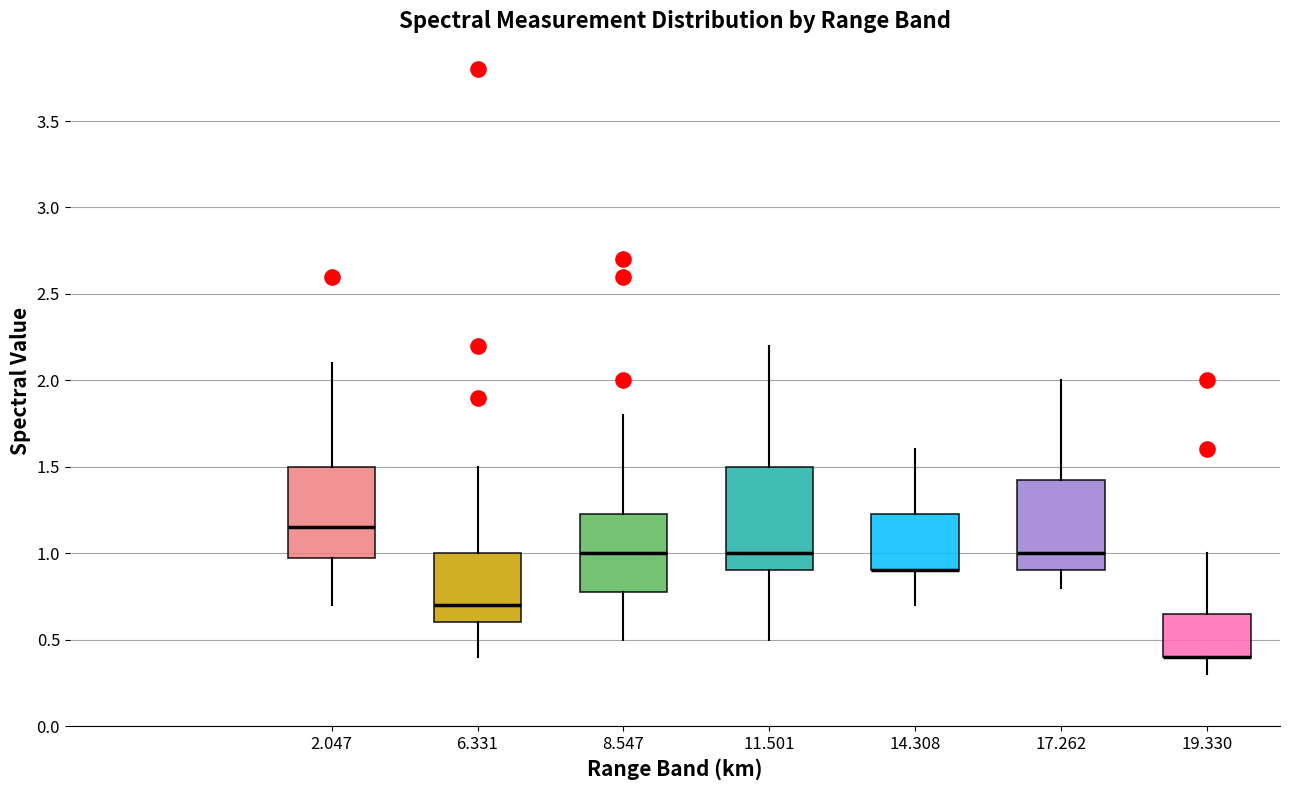

Reading left to right, read every box against the y-axis: the position of its median line, the range the box covers, and the ends of its whiskers. The values are not printed on the chart, so give them approximately, as read against the axis.

2.047: median 1.15, box 1.00 to 1.50, whiskers 0.70 to 2.10
6.331: median 0.70, box 0.60 to 1.00, whiskers 0.40 to 1.50
8.547: median 1.00, box 0.80 to 1.25, whiskers 0.50 to 1.80
11.501: median 1.00, box 0.90 to 1.50, whiskers 0.50 to 2.20
14.308: median 0.90 (drawn on the box's lower edge), box 0.90 to 1.25, whiskers 0.70 to 1.60
17.262: median 1.00, box 0.90 to 1.45, whiskers 0.80 to 2.00
19.330: median 0.40 (drawn on the box's lower edge), box 0.40 to 0.65, whiskers 0.30 to 1.00